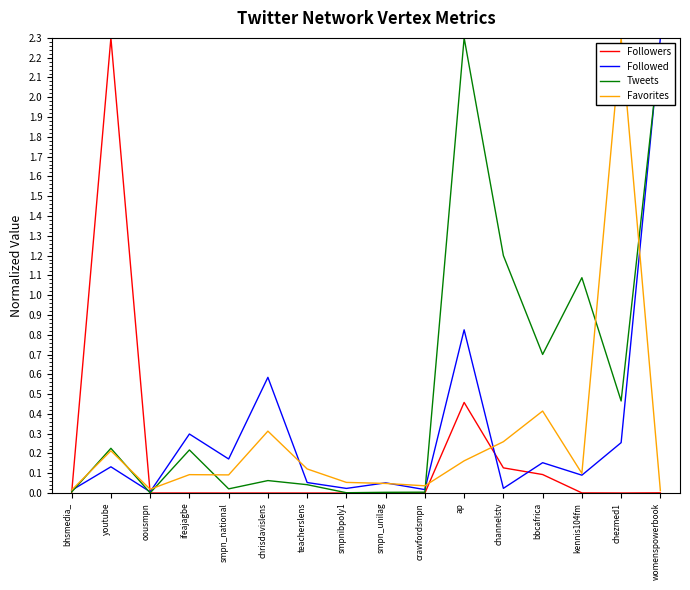

Rank the series at channelstv from highest to lowest value.

Tweets, Favorites, Followers, Followed